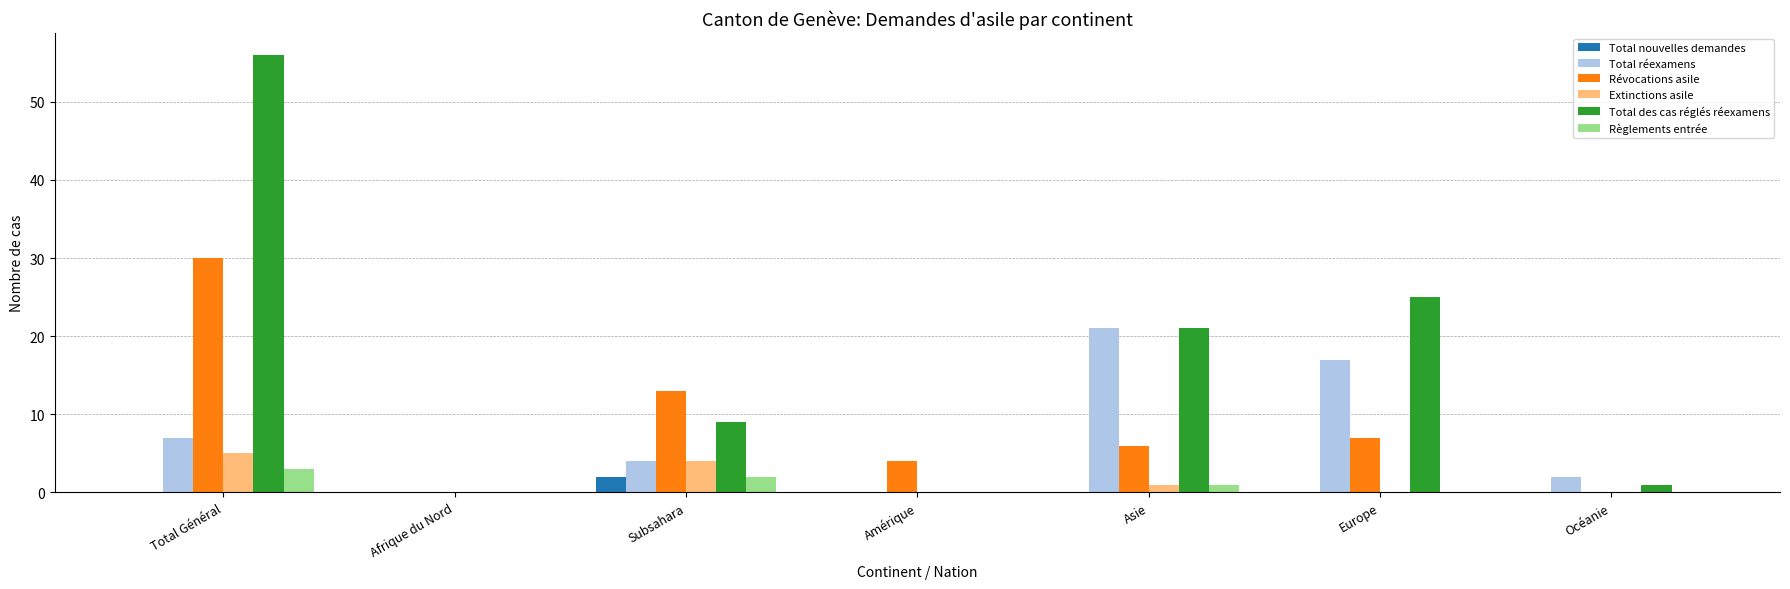

Which series changed the most between Amérique and Europe?

Total des cas réglés réexamens